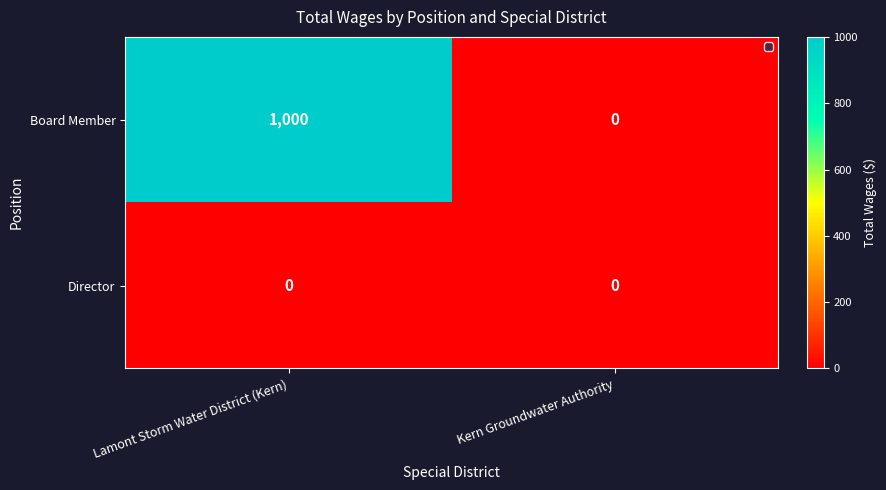

Which series changed the most between Lamont Storm Water District (Kern) and Kern Groundwater Authority?

Board Member